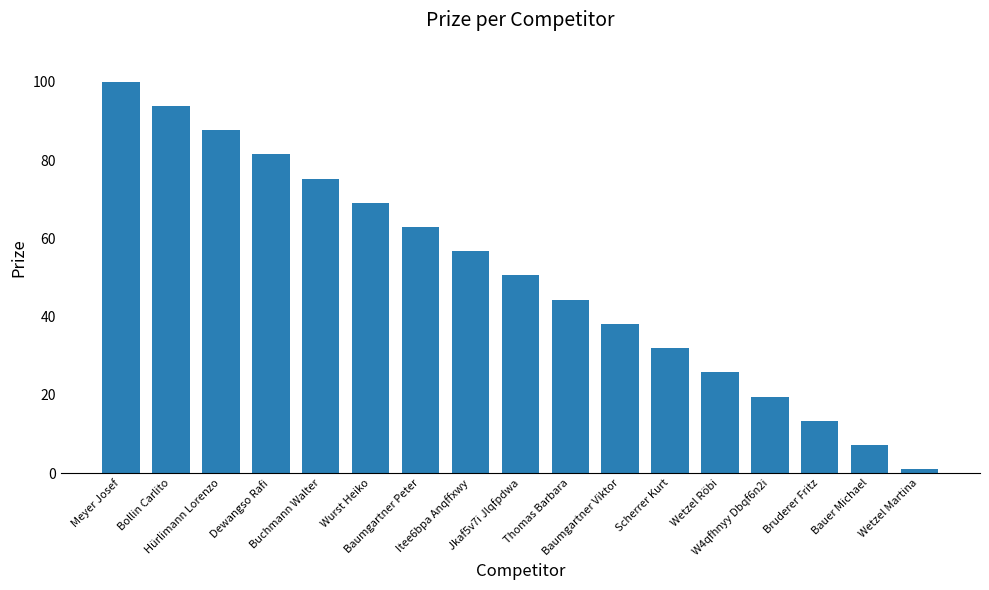

How many bars are there in total?

17